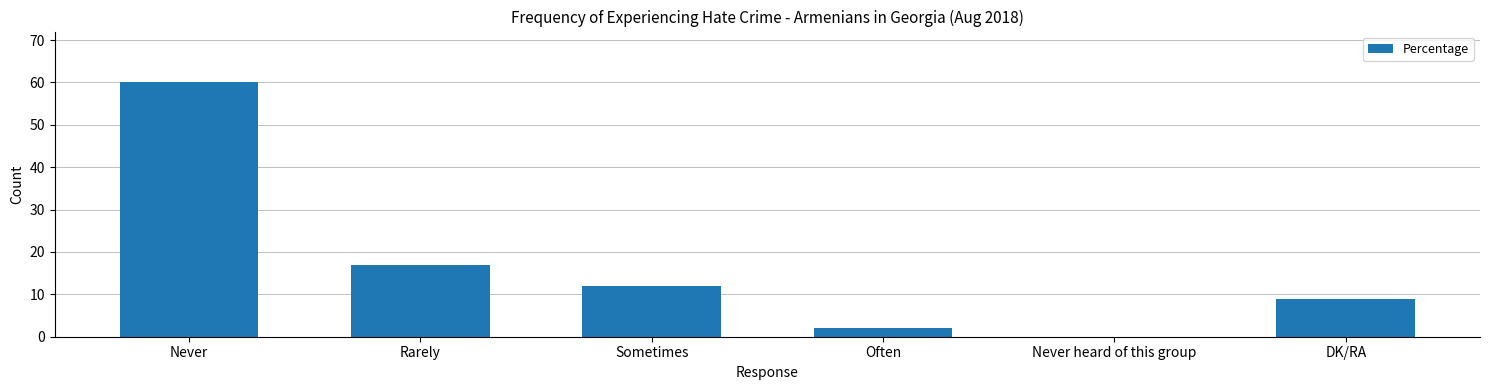

Which has a higher value, Rarely or Sometimes?

Rarely